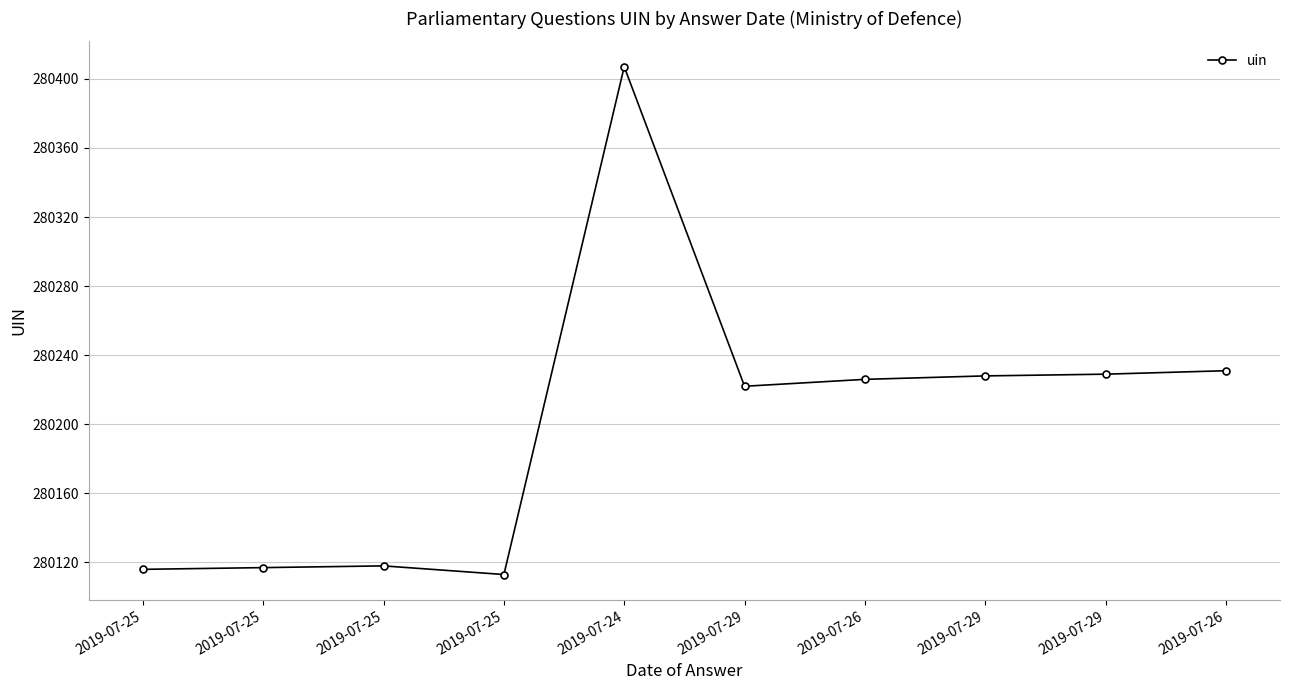

What is the change in value from 2019-07-29 to 2019-07-29?

+6